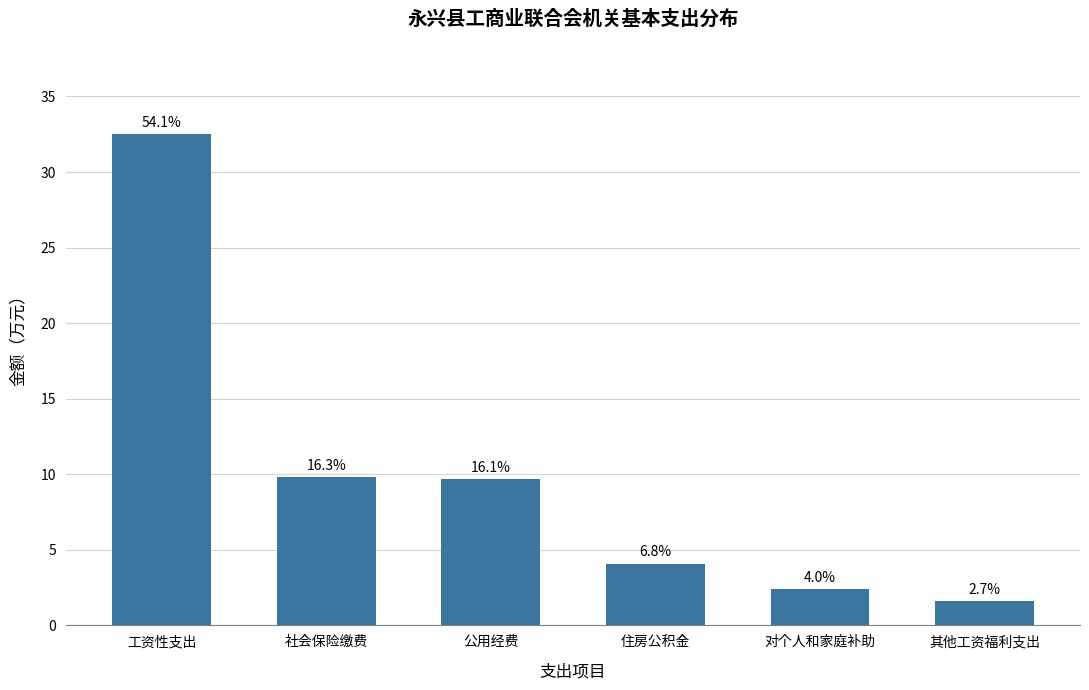

At which category does the chart reach its minimum across all series?

其他工资福利支出